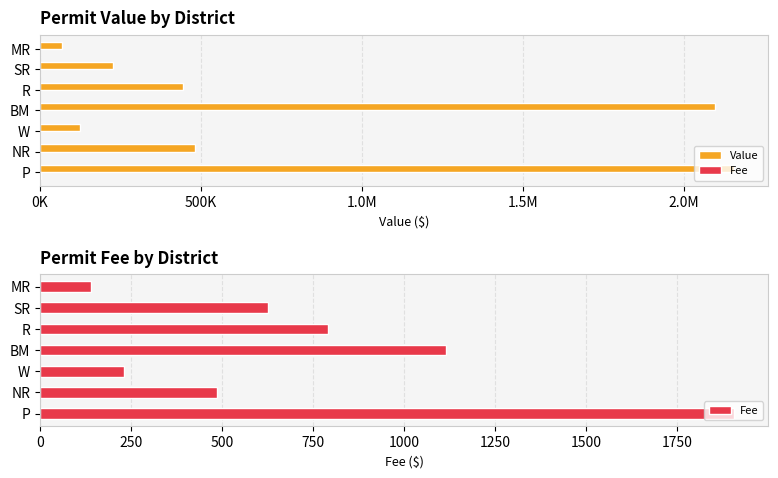

List the series in order of their overall mean, lowest first.

Fee, Value